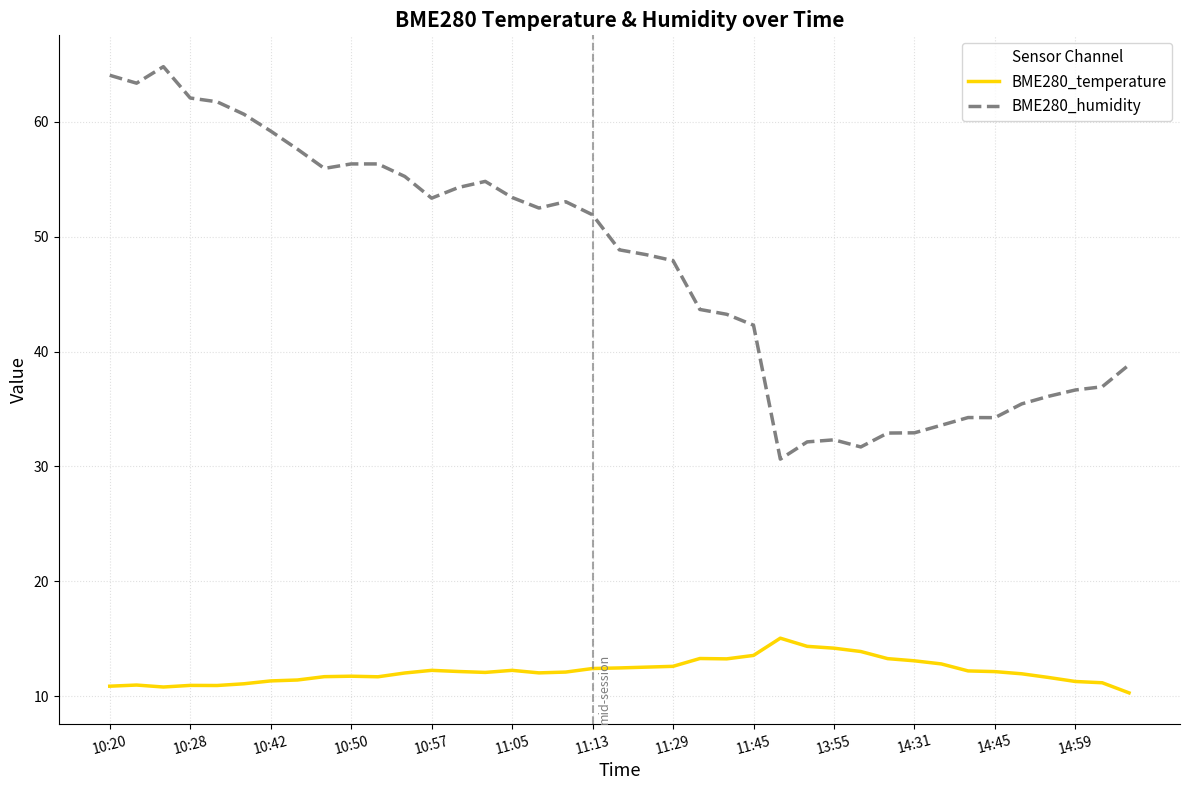

True or false: BME280_temperature and BME280_humidity intersect in this chart.

False